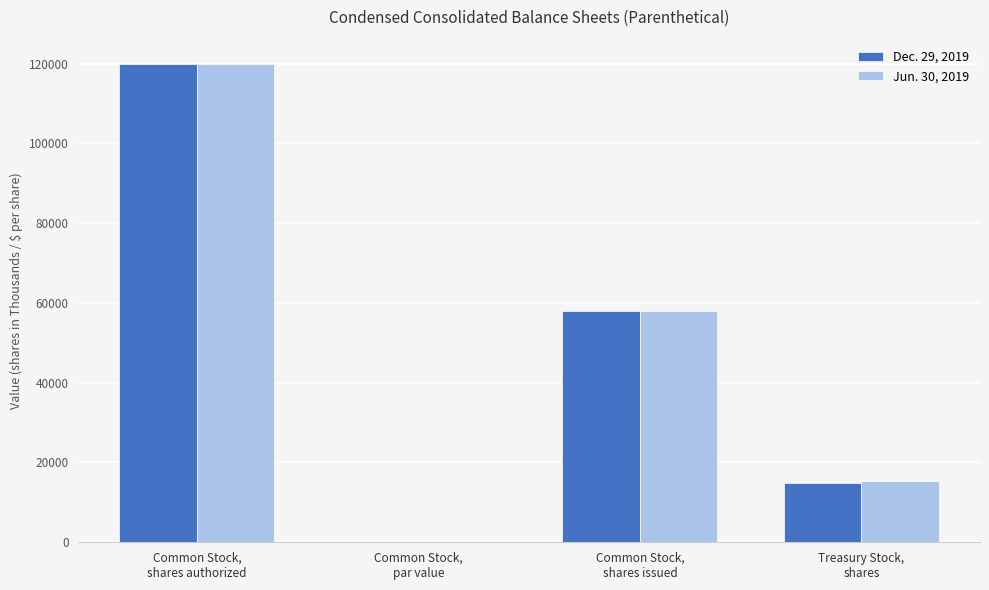

What is the sum of all Dec. 29, 2019 values?

192796.0